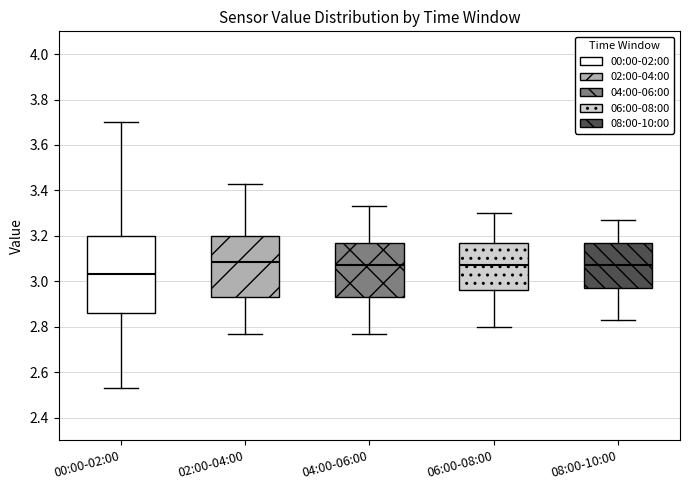

Where does the upper whisker of the box for 00:00-02:00 end on the y-axis? The values are not printed on the chart, so give them approximately, as read against the axis.

3.70